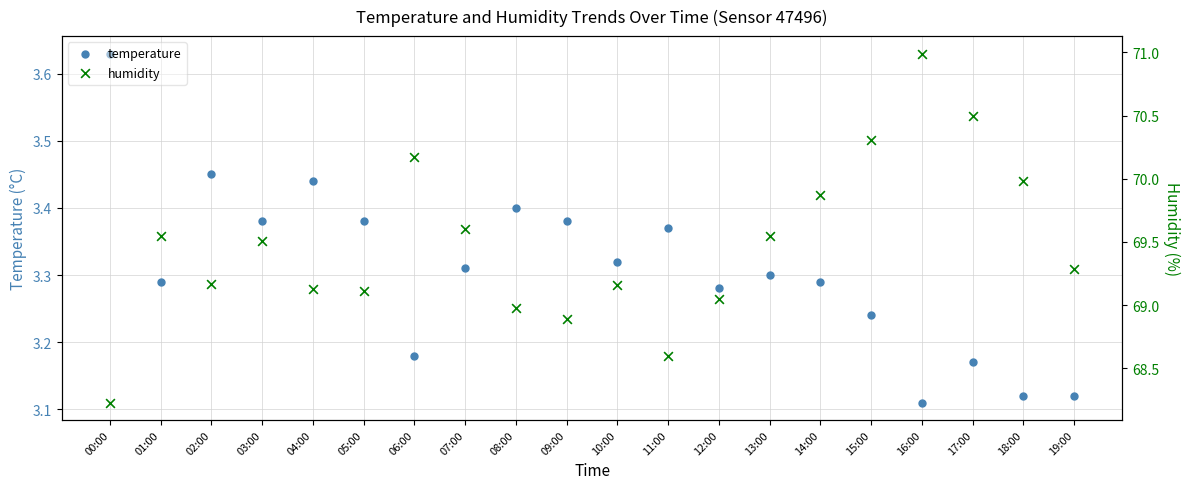

Which series reaches the minimum Y coordinate?

temperature